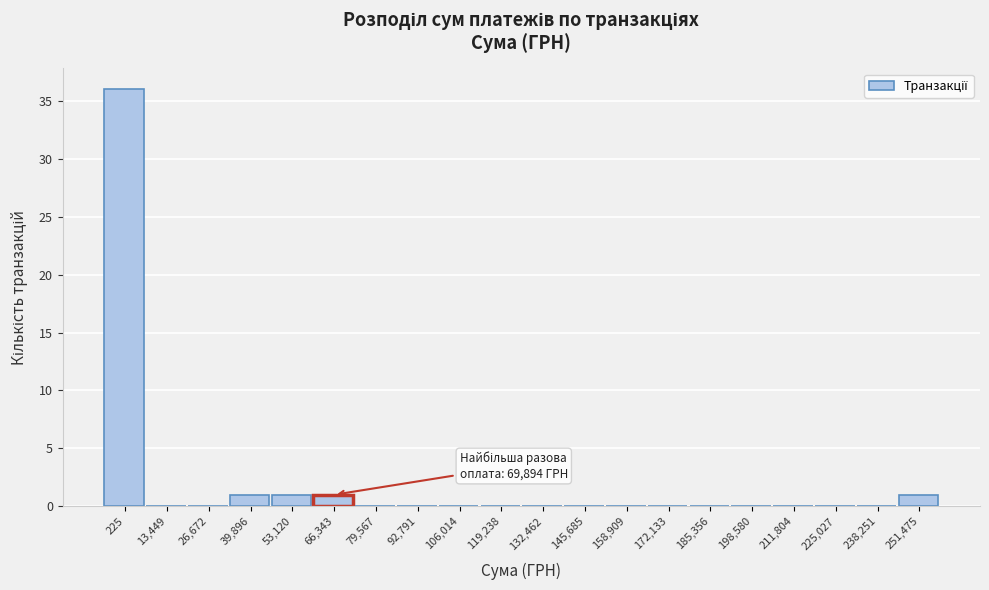

Reading left to right, list all the values displayed in this chart.

225=36	13,449=0	26,672=0	39,896=1	53,120=1	66,343=1	79,567=0	92,791=0	106,014=0	119,238=0	132,462=0	145,685=0	158,909=0	172,133=0	185,356=0	198,580=0	211,804=0	225,027=0	238,251=0	251,475=1